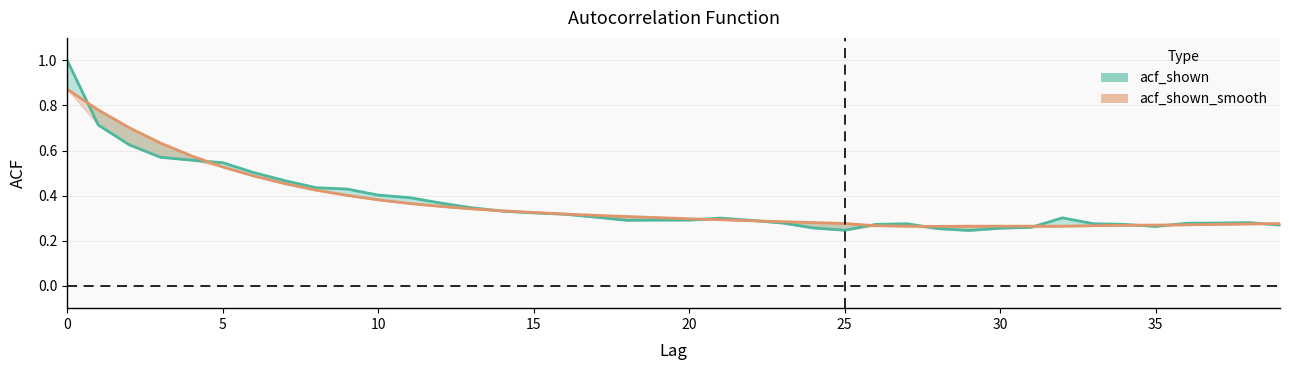

How many distinct data groups are displayed?

2